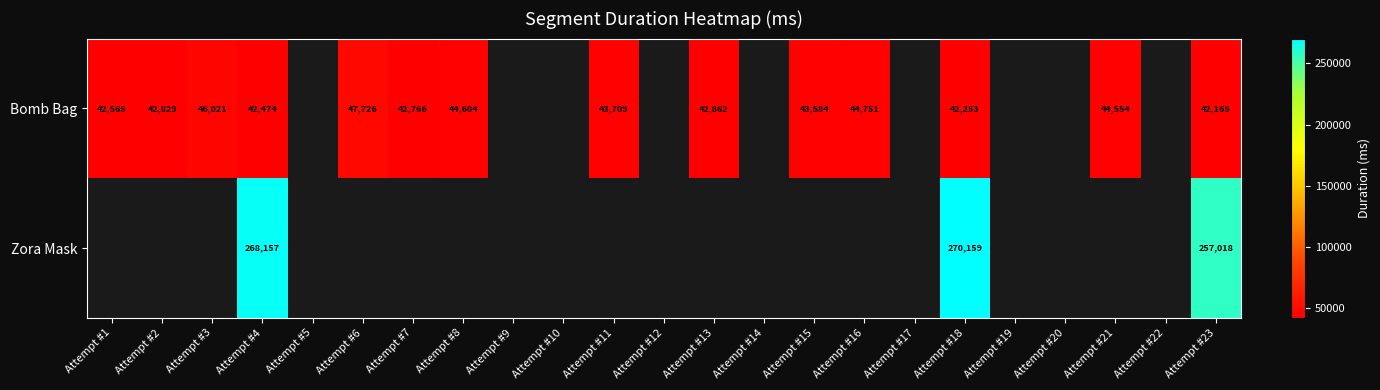

The value of Bomb Bag at Attempt #7 is 21367. True or false?

False